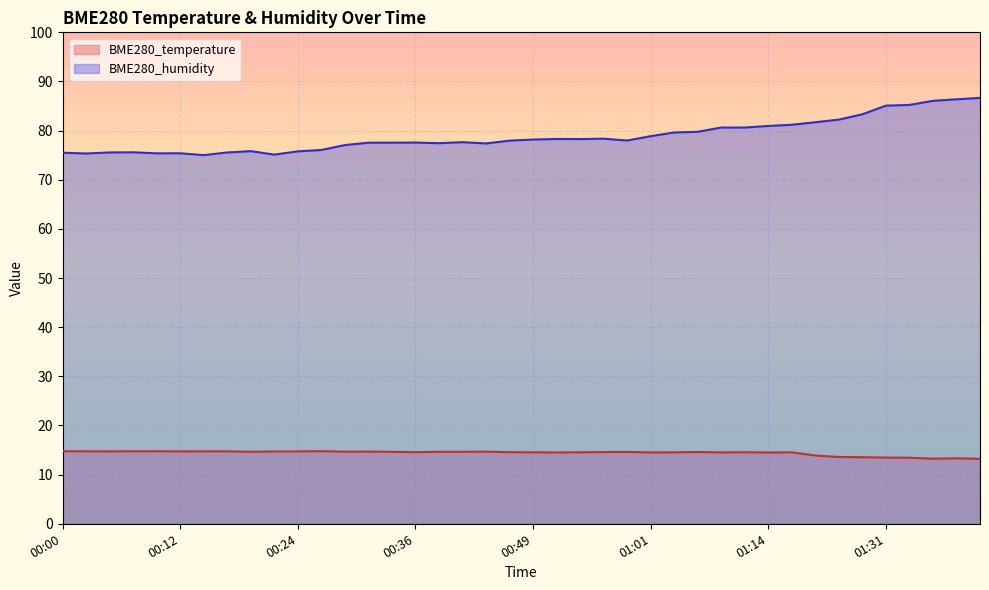

Does the chart display data point markers on the line(s)?

No